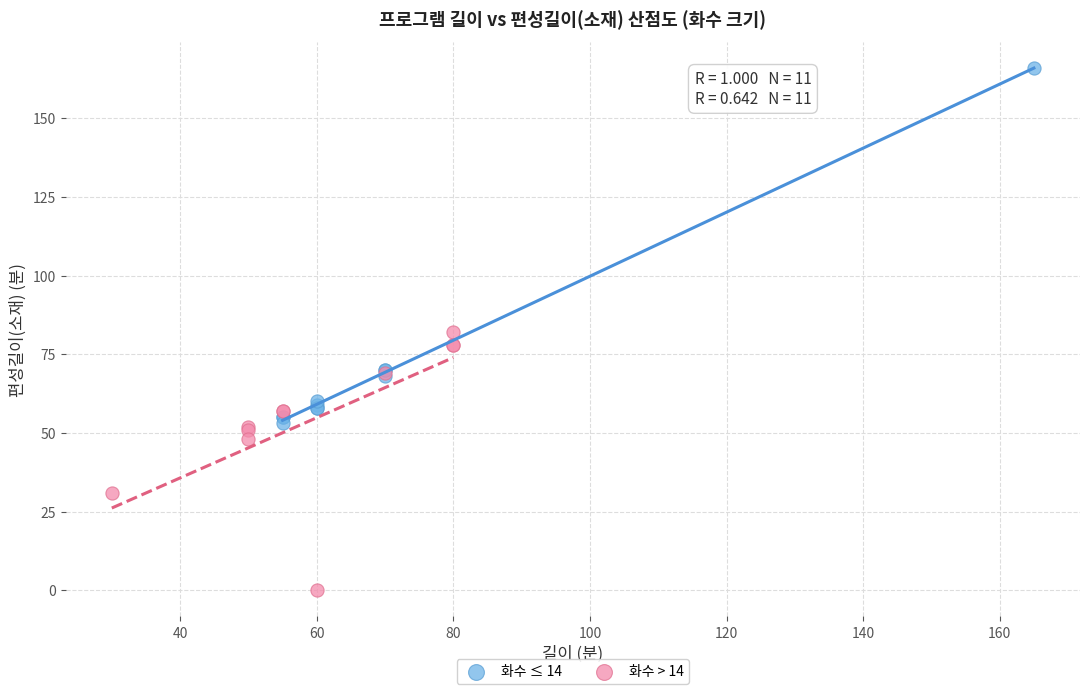

Which series reaches the minimum Y coordinate?

화수 > 14